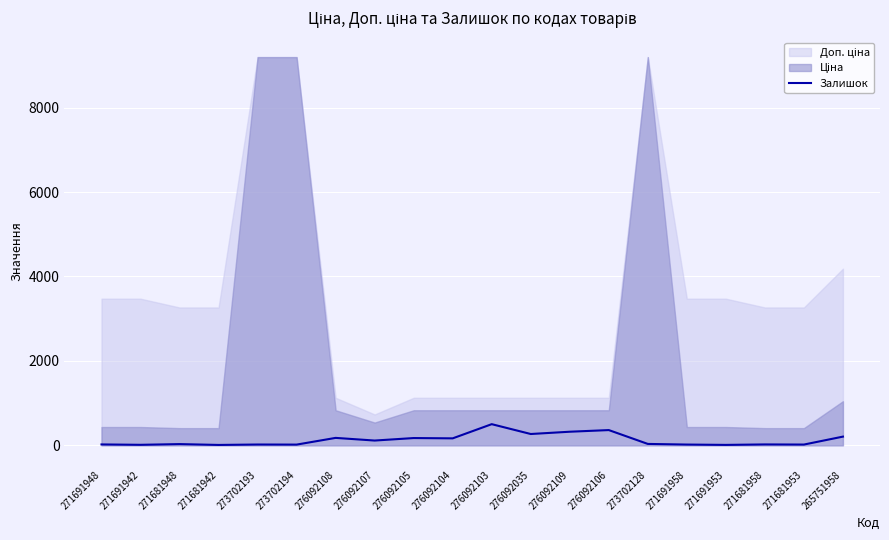

How many lines are shown in the chart?

1